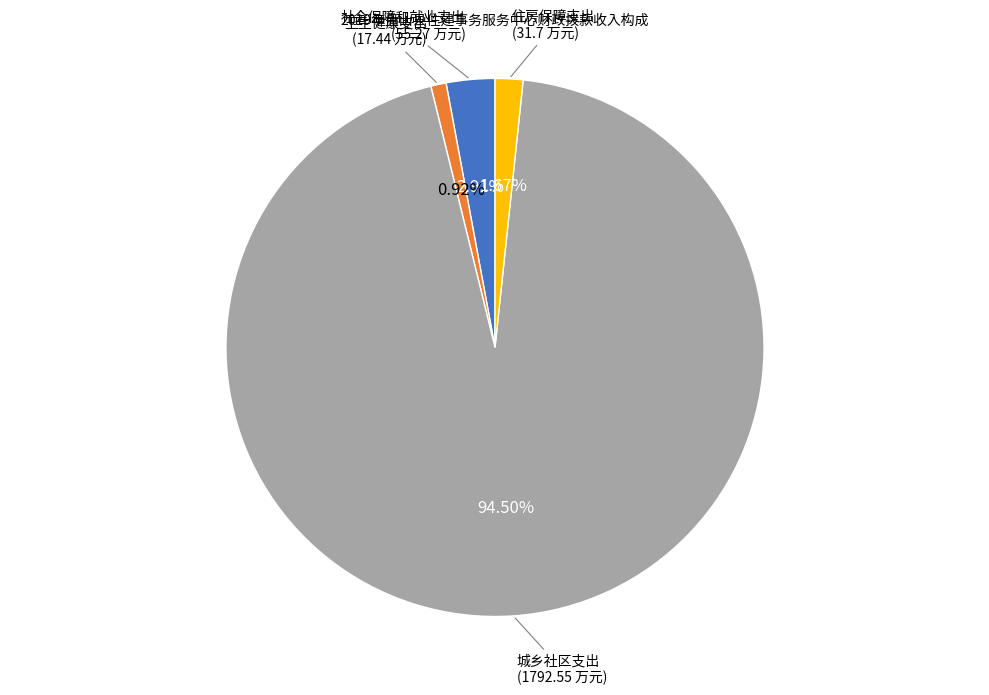

Is there any slice that represents more than half of the pie?

Yes